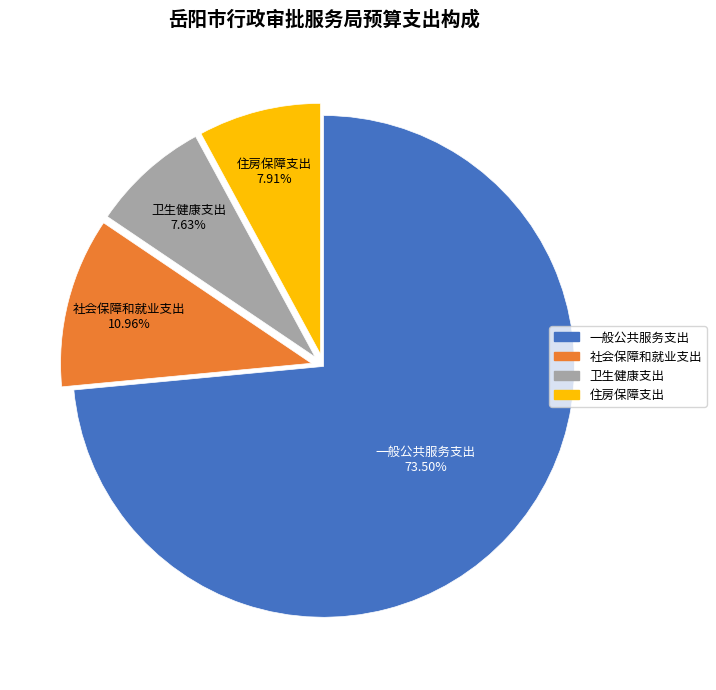

Is there a majority slice in this chart?

Yes